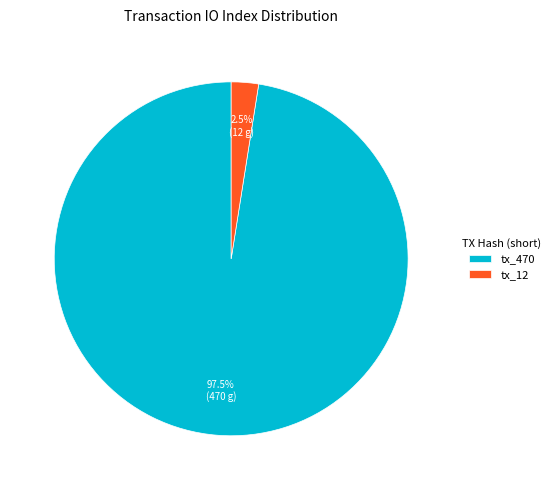

How many slices are in this pie chart?

2